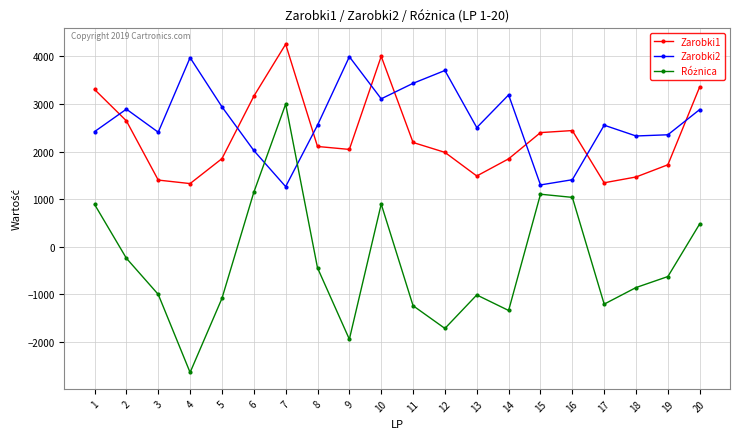

What is the minimum value shown in the chart?

-2649.8